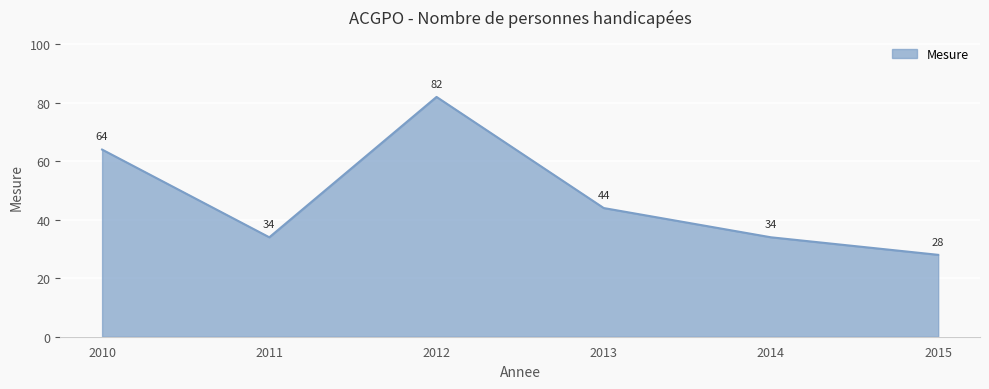

True or false: the data shows 34 at 2011.

True